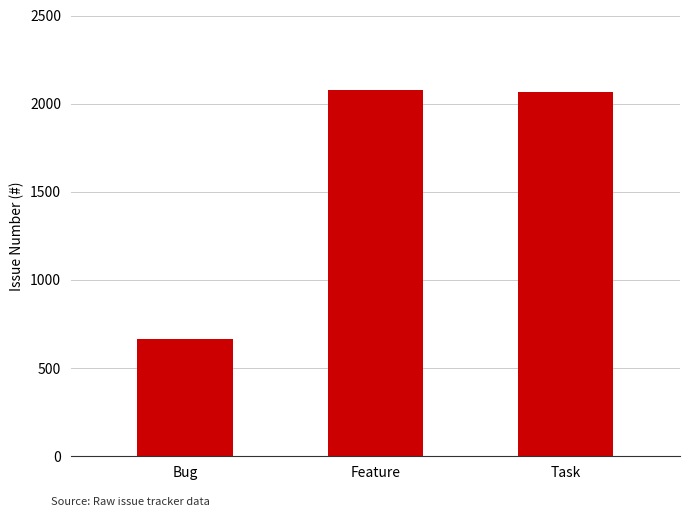

Is it true that the value at Bug is 667?

True